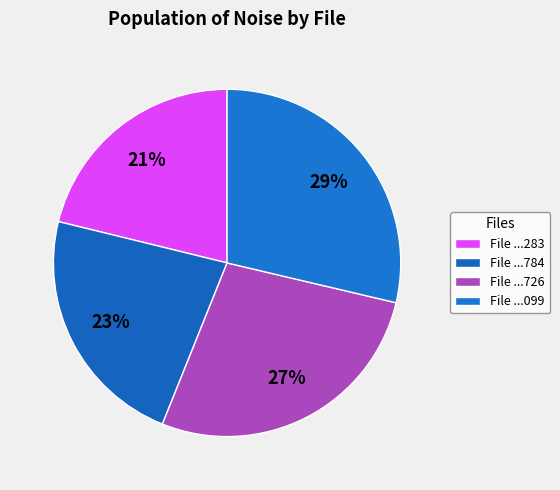

To the nearest percent, what is the average slice percentage?

25%